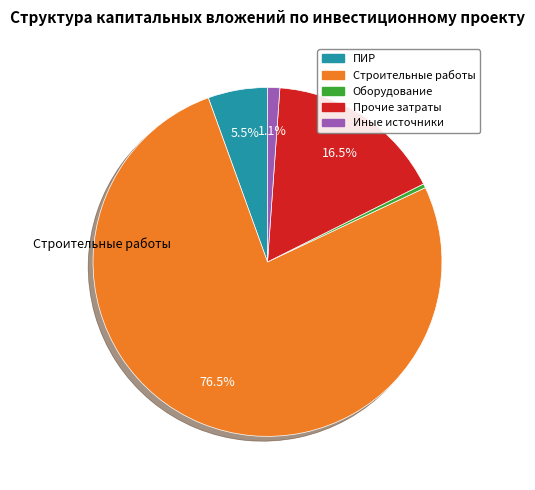

Do Оборудование and Строительные работы together represent more than half of the pie?

Yes